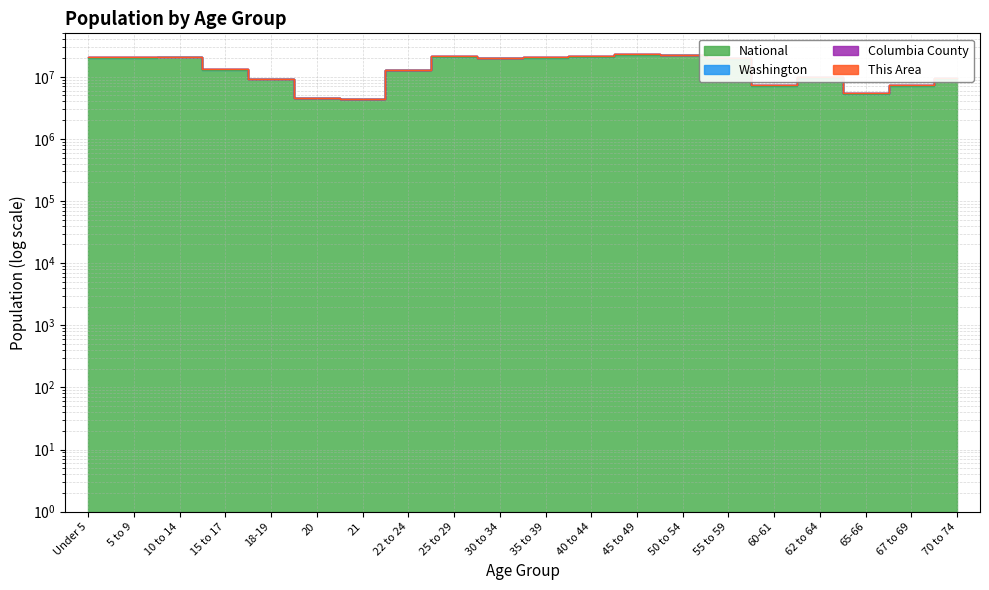

What is the label of the 13th point from the right?

22 to 24